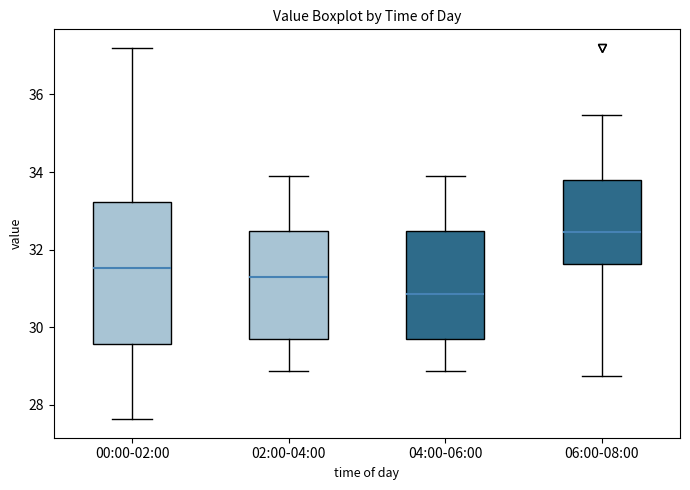

Which box has the lowest median line?

04:00-06:00